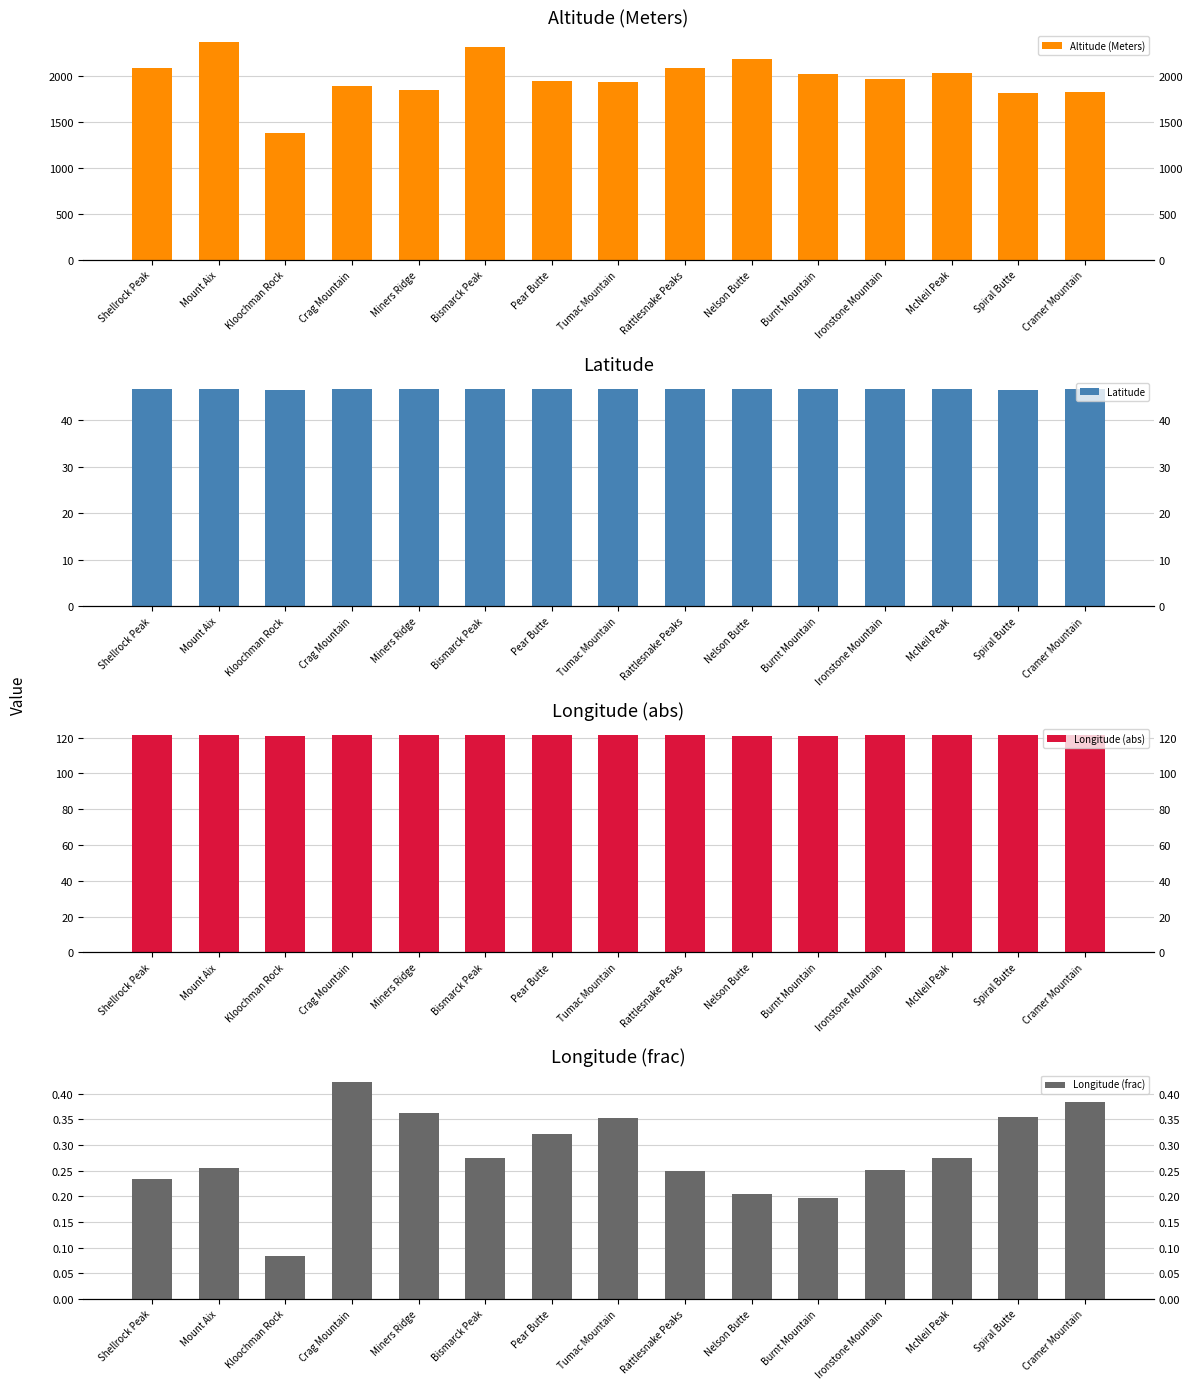

Which has a higher value, Kloochman Rock or Cramer Mountain?

Cramer Mountain